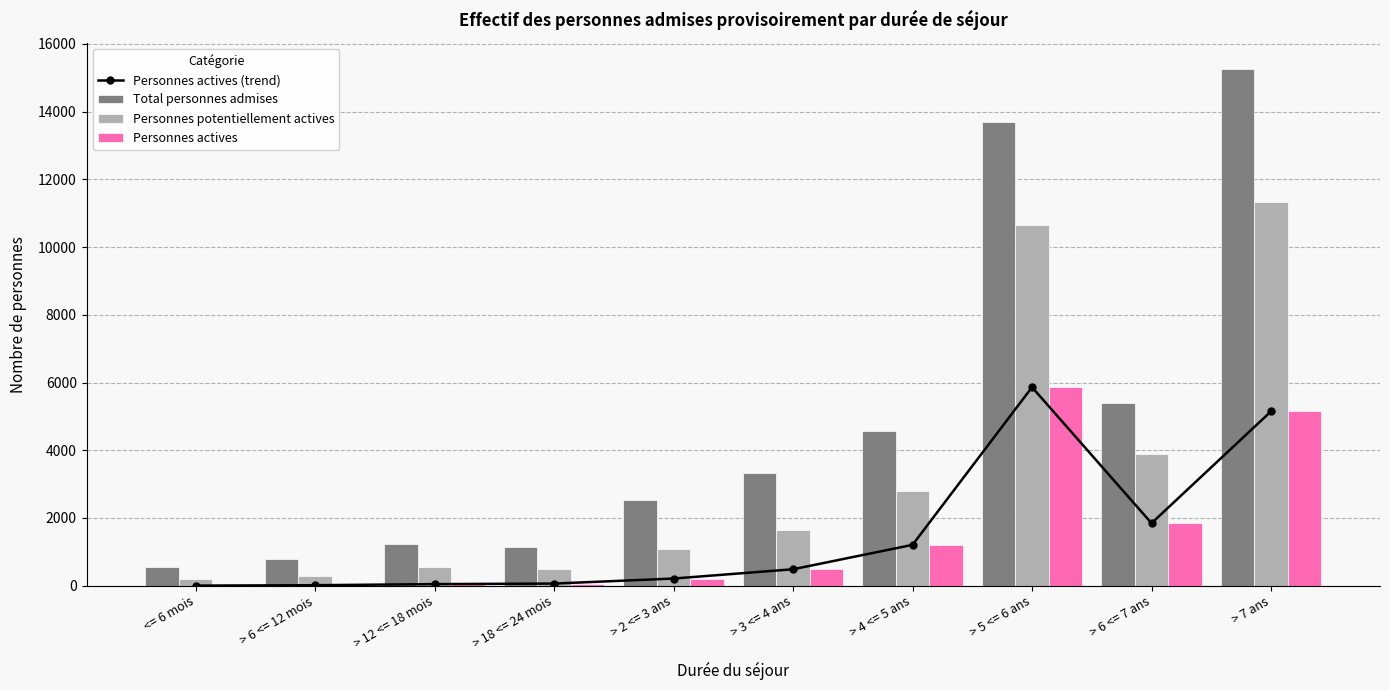

Reading left to right, extract all data points from this chart.

Personnes actives (trend): 1	13	45	61	210	484	1205	5862	1844	5148
Total personnes admises: 555	779	1228	1155	2539	3332	4561	13705	5381	15272
Personnes potentiellement actives: 200	276	564	480	1087	1654	2781	10650	3902	11344
Personnes actives: 1	13	45	61	210	484	1205	5862	1844	5148